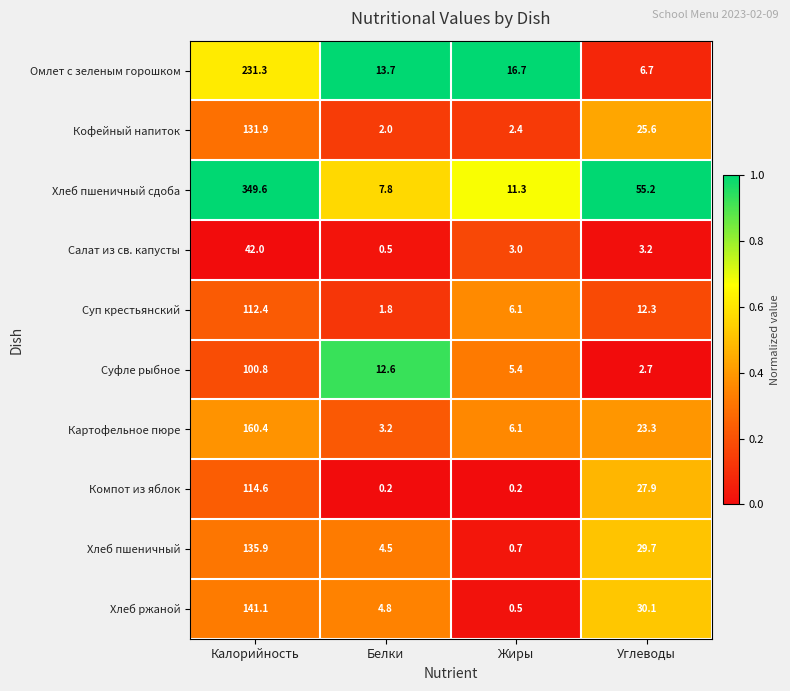

What is the total value across all series at Калорийность?

1520.0